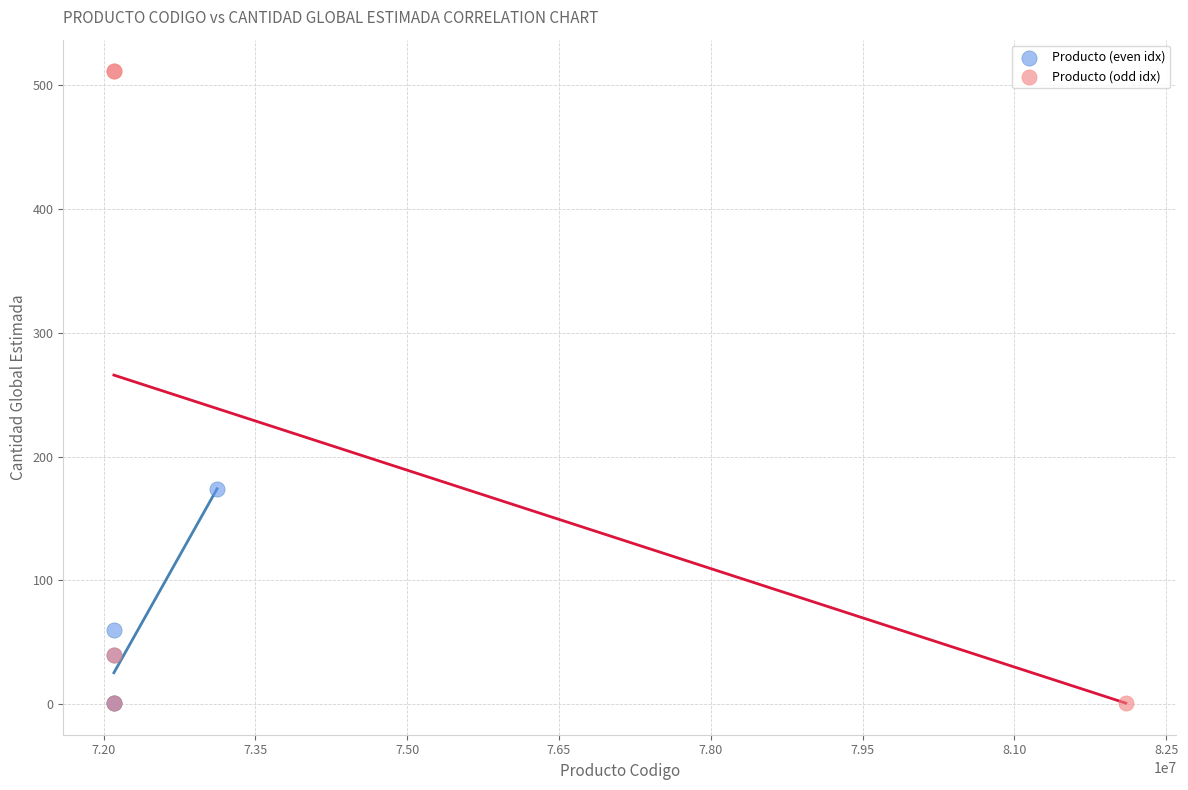

Which series has the widest spread of Y values?

Producto (odd idx)